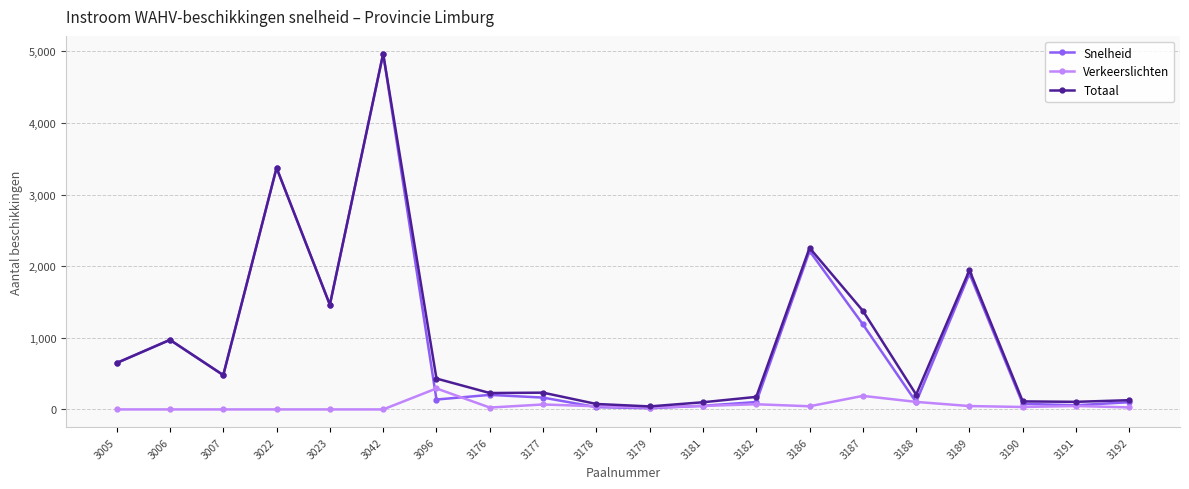

What is the minimum value for Totaal?

42